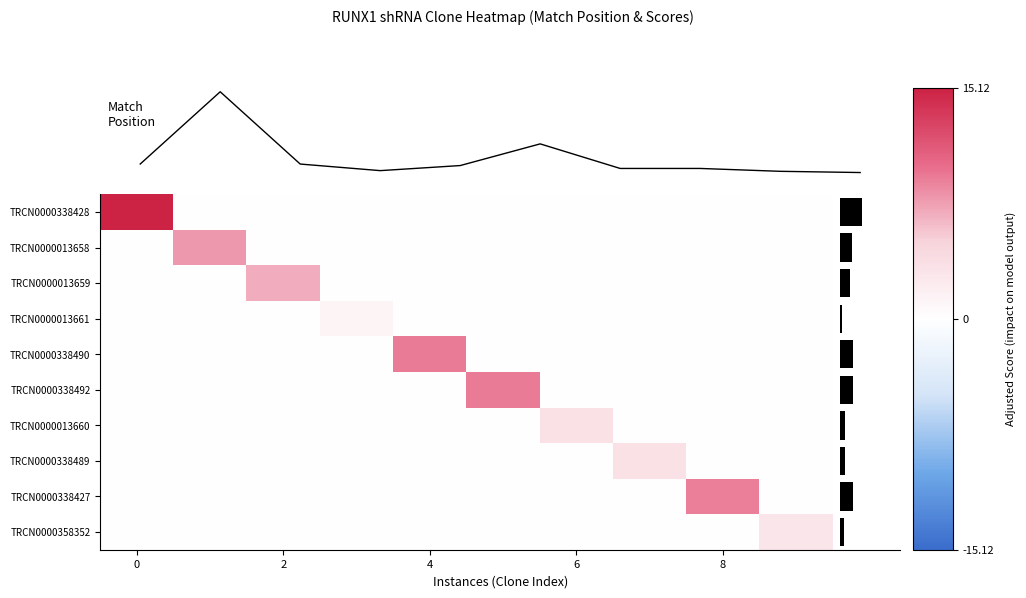

What is the average value of the match_position series?

2659.9